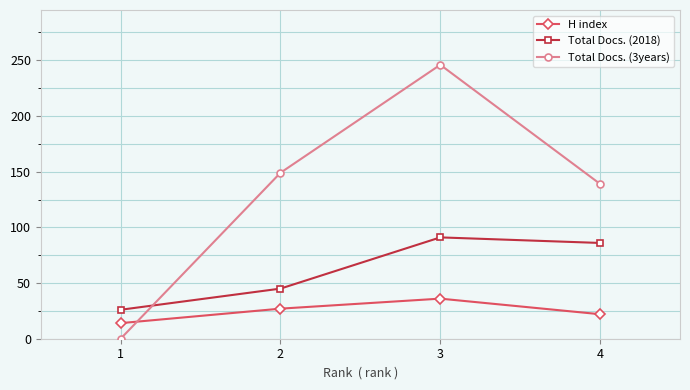

How many lines are shown in the chart?

3